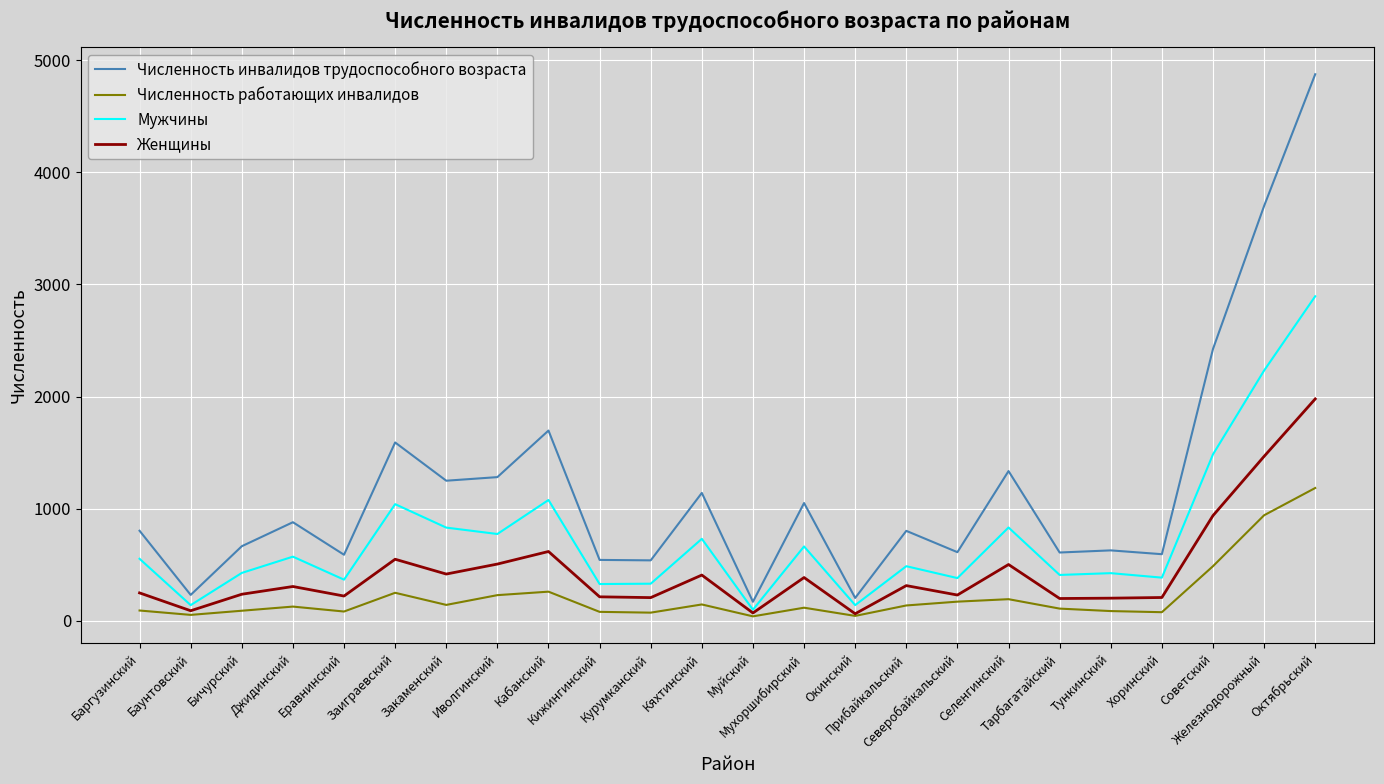

What is the difference between the Численность инвалидов трудоспособного возраста values at Железнодорожный and Селенгинский?

2363